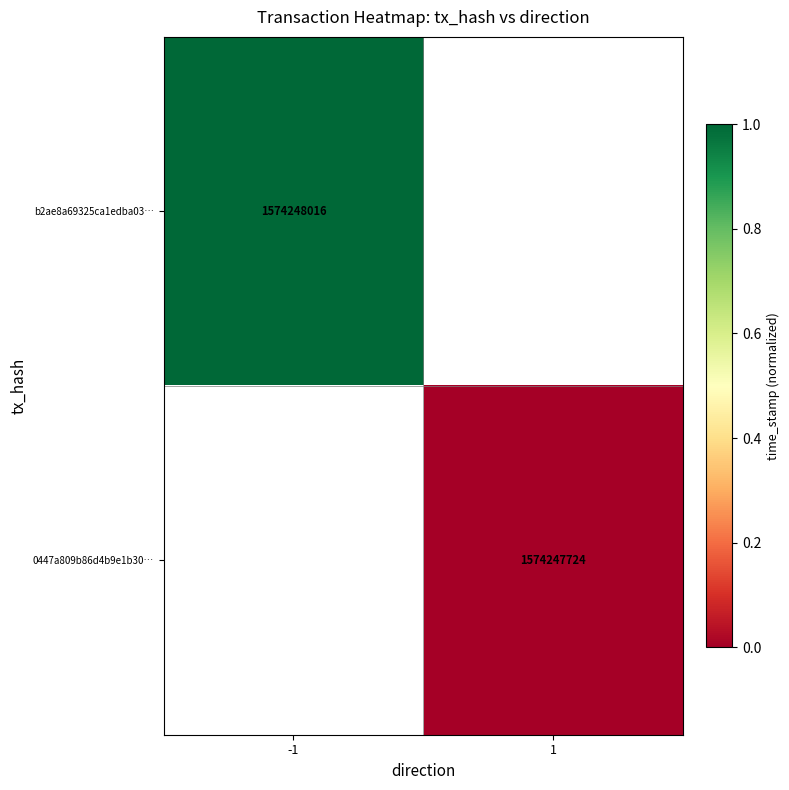

How many distinct data groups are displayed?

2